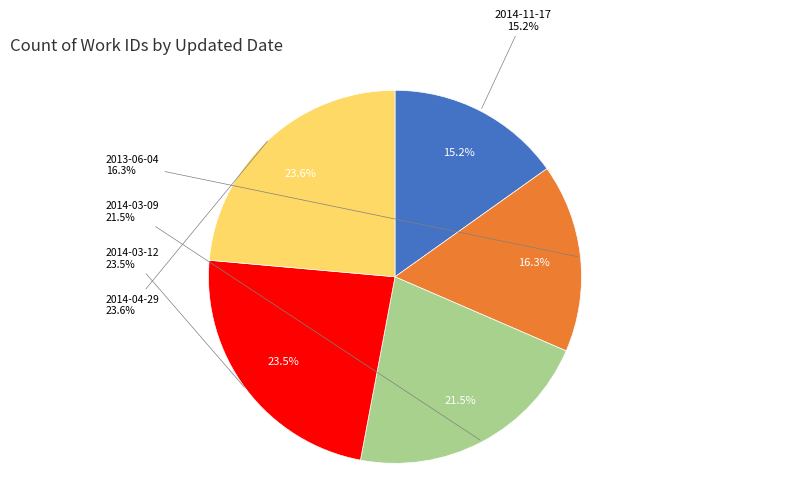

To the nearest percent, what portion does 2014-03-09 represent?

21%